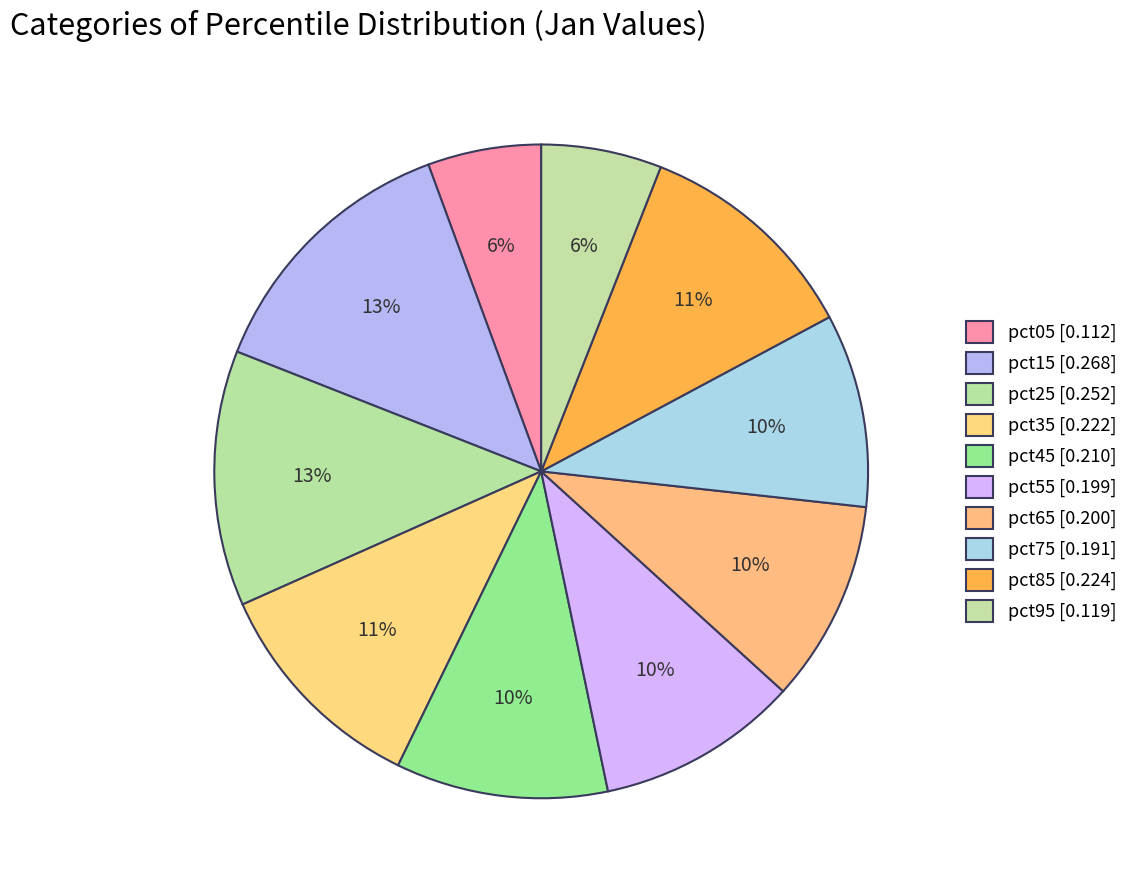

Does pct95 represent more than half of the total?

No